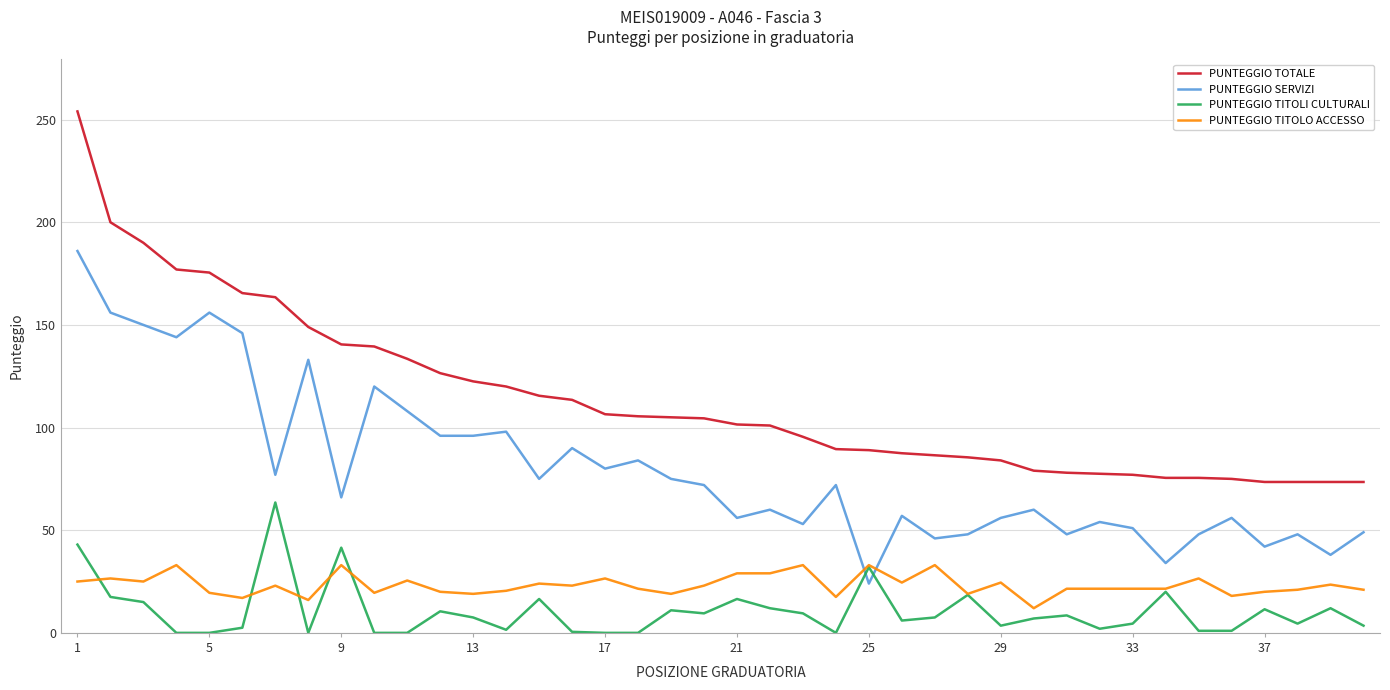

How many lines are shown in the chart?

4